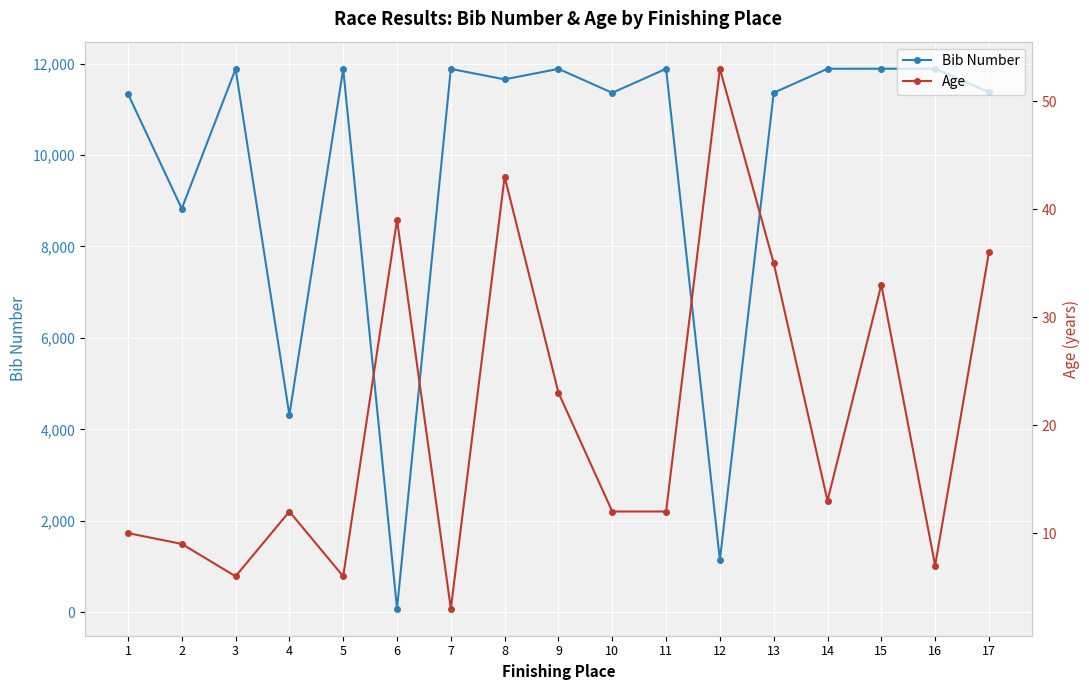

Between 6 and 1, which is larger?

1